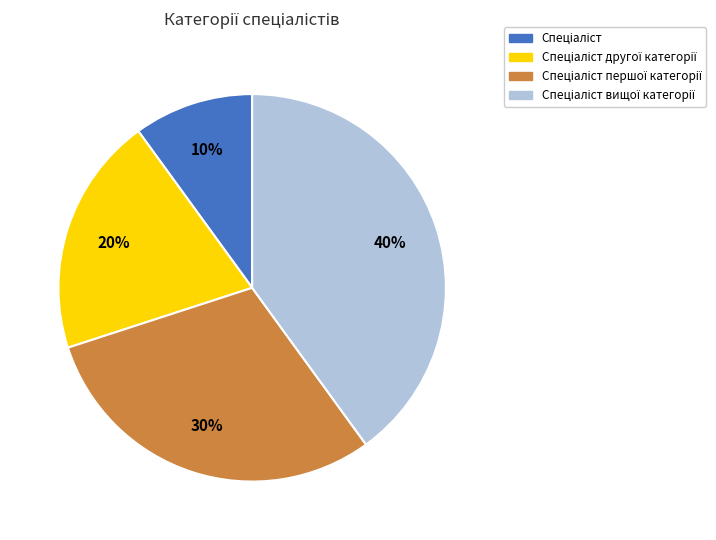

To the nearest percent, what is the average slice percentage?

25%